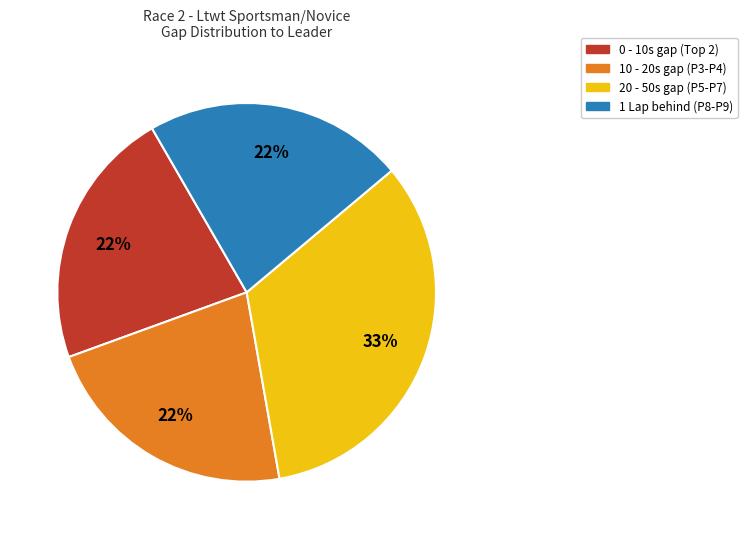

Is there any slice that represents more than half of the pie?

No